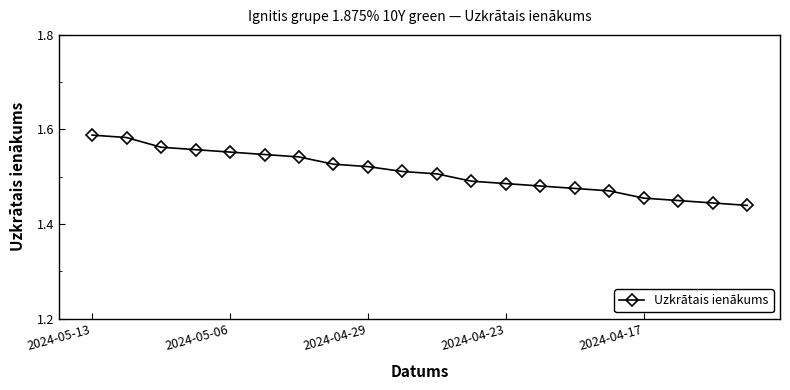

How many values are between 1 and 2?

20